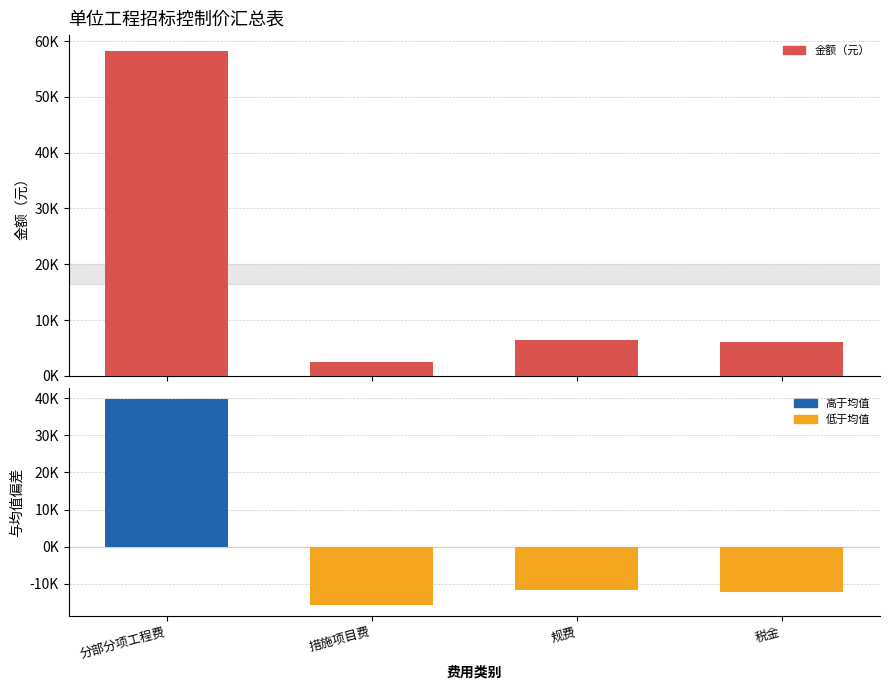

What is the difference between the maximum and second lowest values in the 与均值偏差（元） series?

52153.3